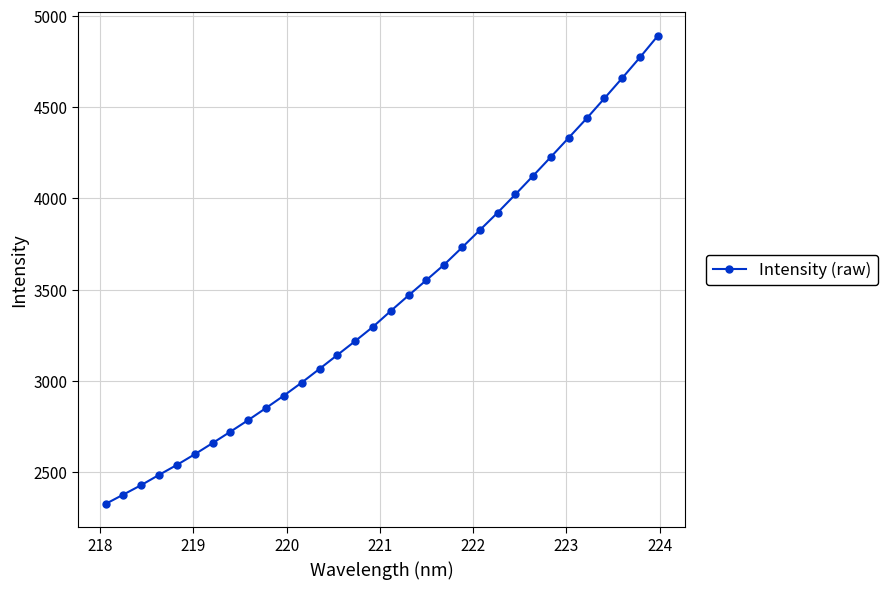

How many data points does each series have?

32